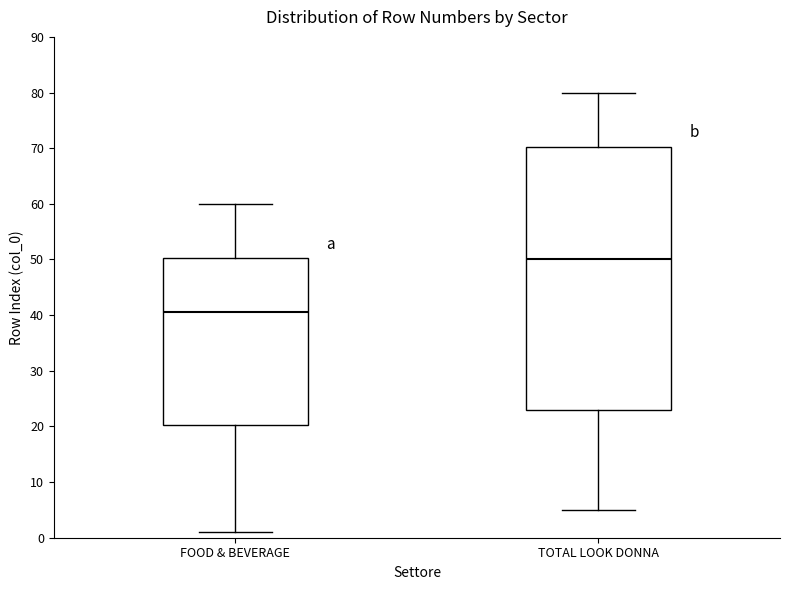

Which box's median line is the lowest?

FOOD & BEVERAGE